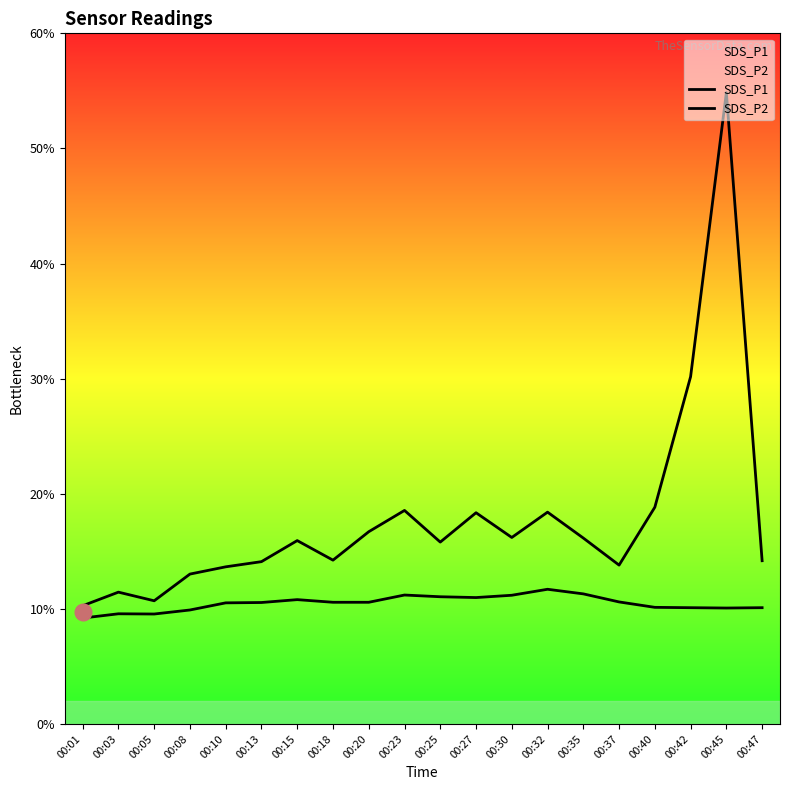

At how many categories does at least one series exceed 47?

1